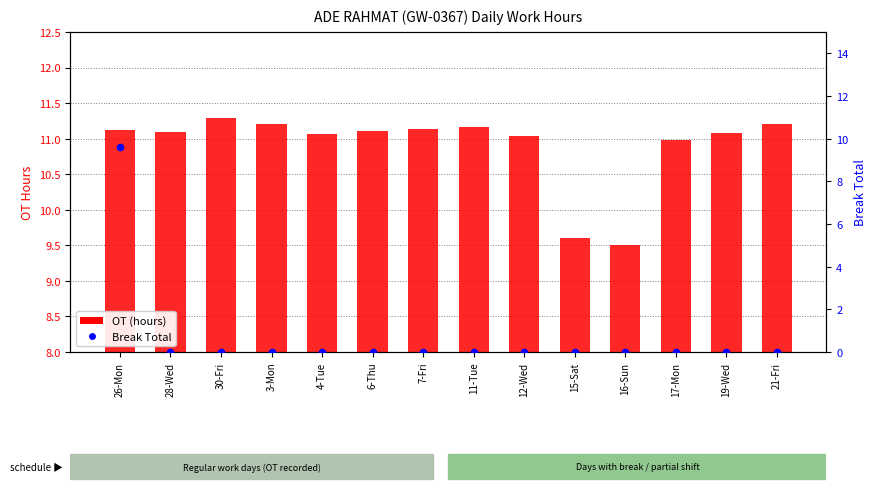

Which series contains the lowest Y value?

Break Total